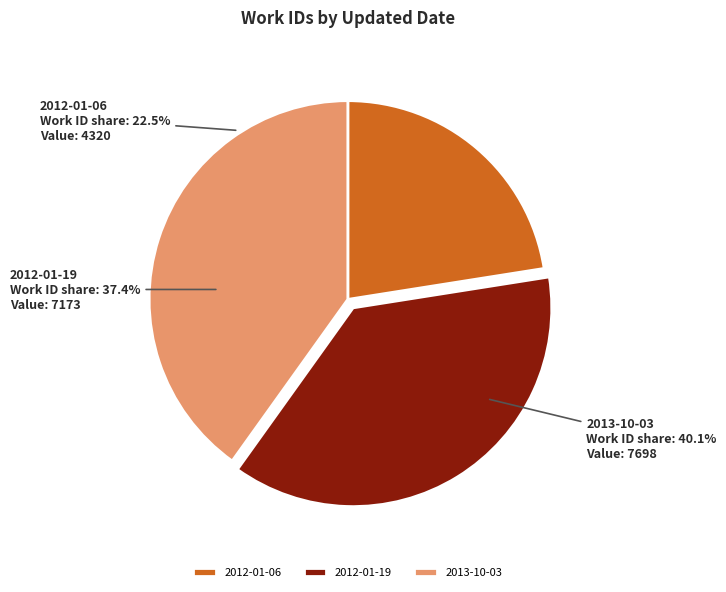

Is there any slice that represents more than half of the pie?

No